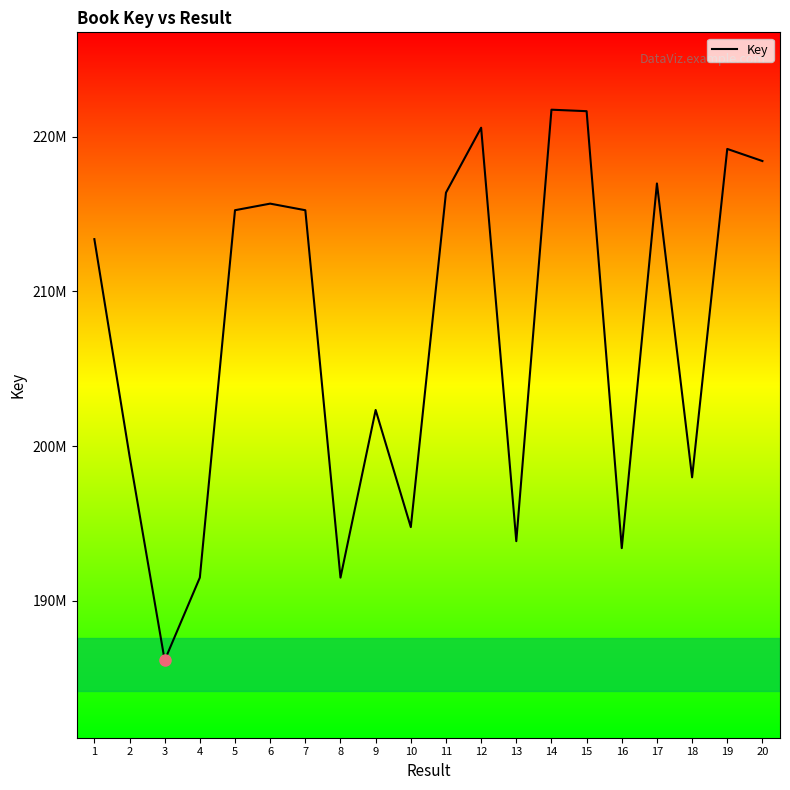

Reading left to right, list all the values displayed in this chart.

1=213371442	2=199365547	3=186149227	4=191497274	5=215241291	6=215666536	7=215240916	8=191497156	9=202330038	10=194760609	11=216376200	12=220573032	13=193851435	14=221737333	15=221641426	16=193401614	17=216969632	18=197977277	19=219202028	20=218419374